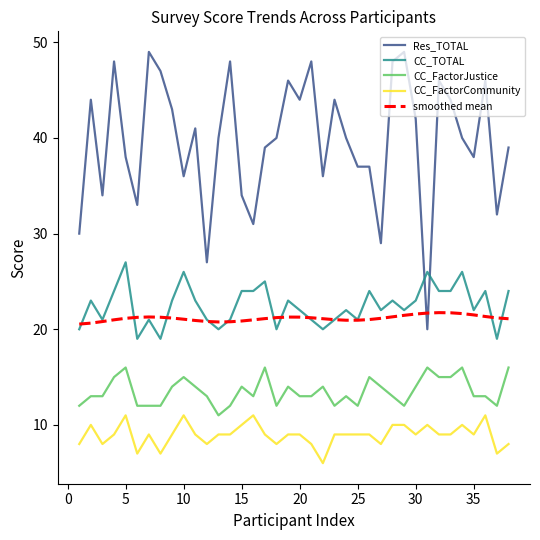

True or false: CC_FactorCommunity and CC_TOTAL intersect in this chart.

False